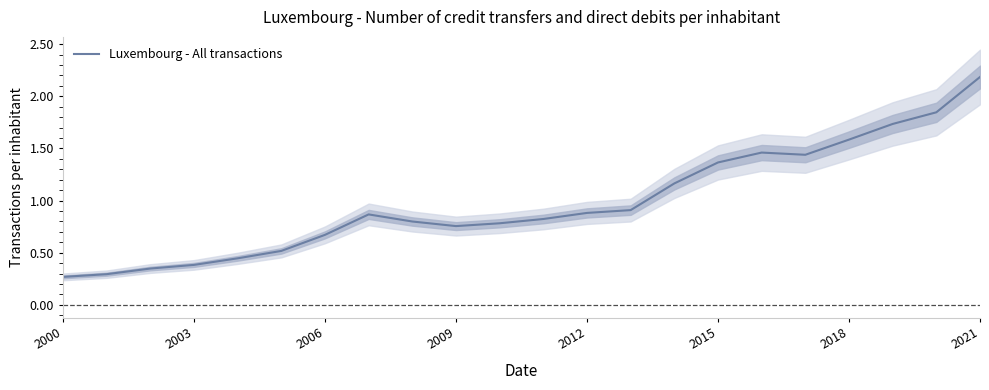

What is the highest value of the Luxembourg - All transactions series?

2.2